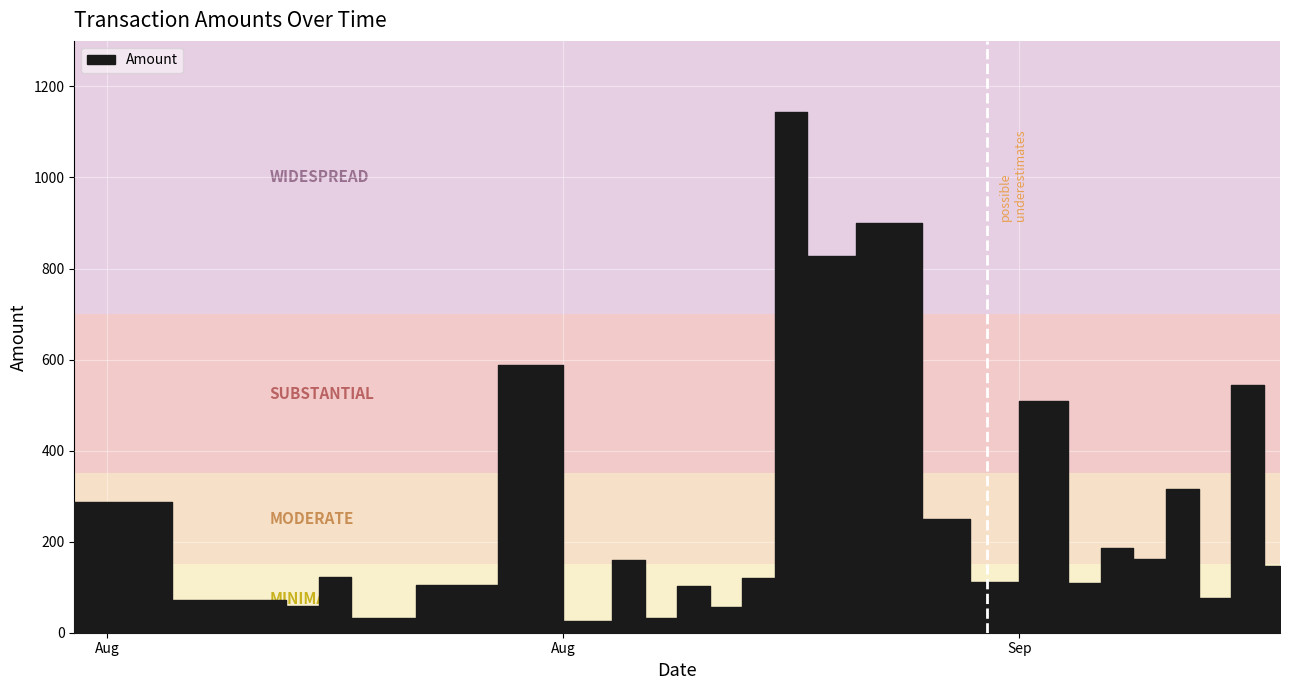

Which has a higher value, 2022-08-16 or 2022-09-04?

2022-09-04